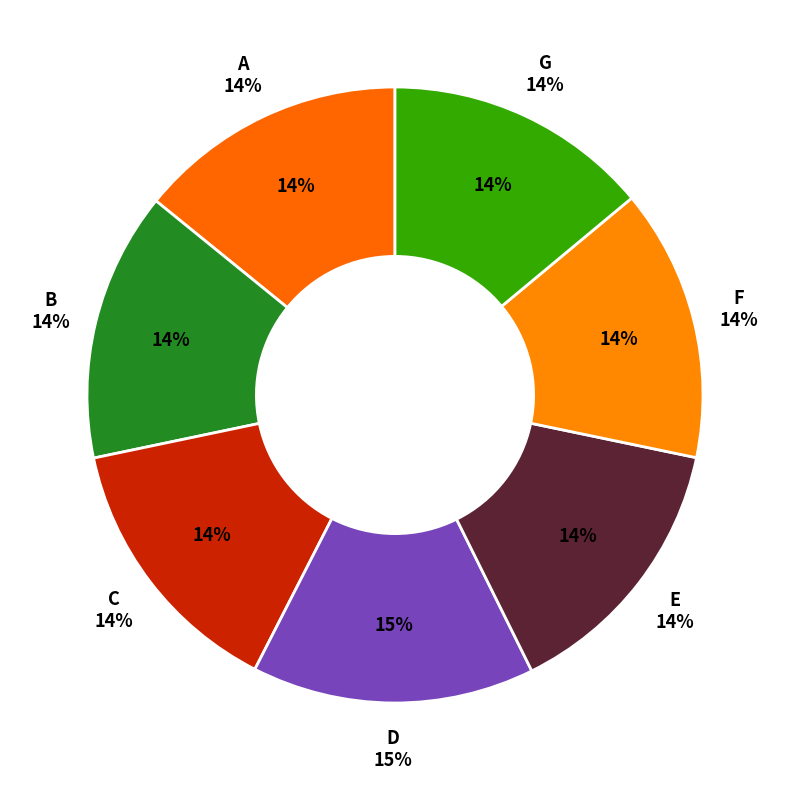

How many segments does this pie chart have?

7